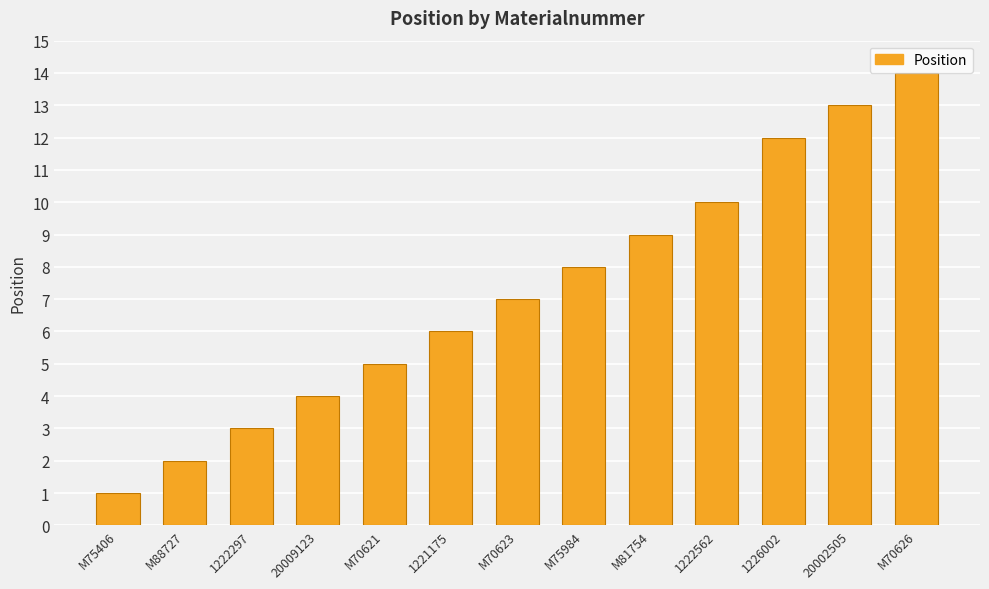

What is the difference between the values at M70623 and M70626?

7